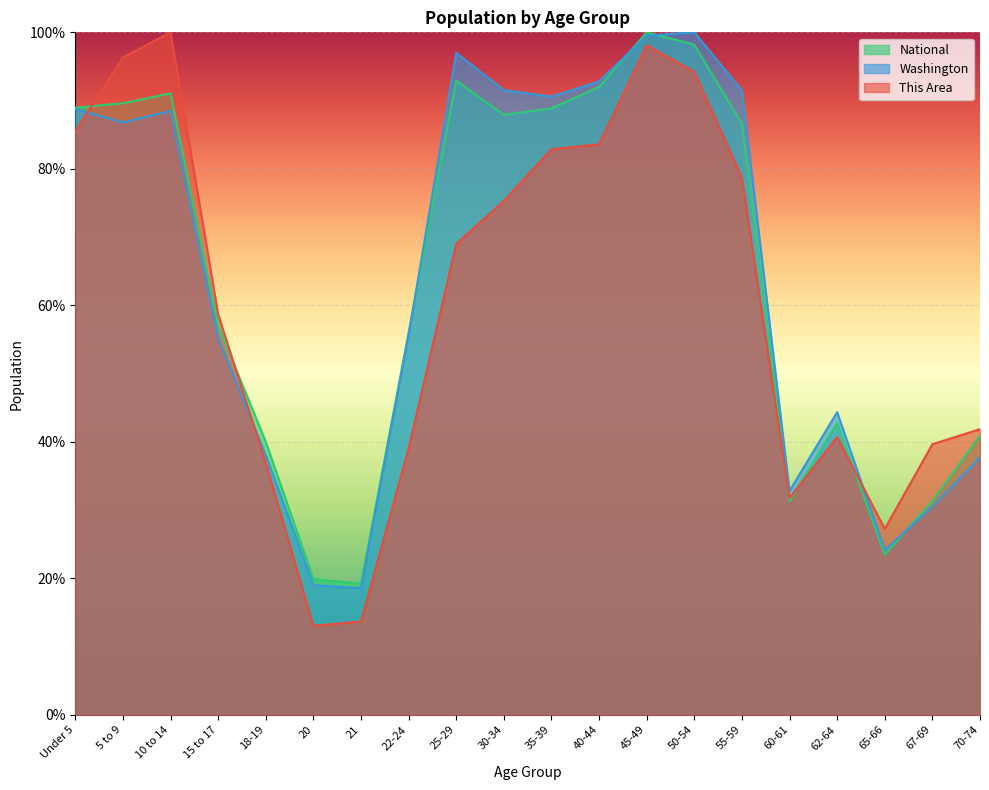

What is the label of the 5th point from the left?

18-19